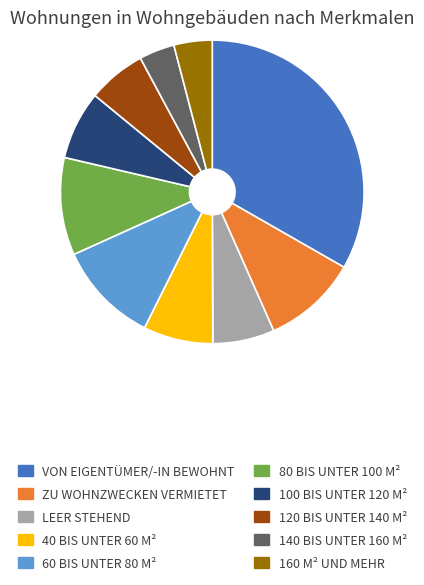

Does any single category account for the majority?

No